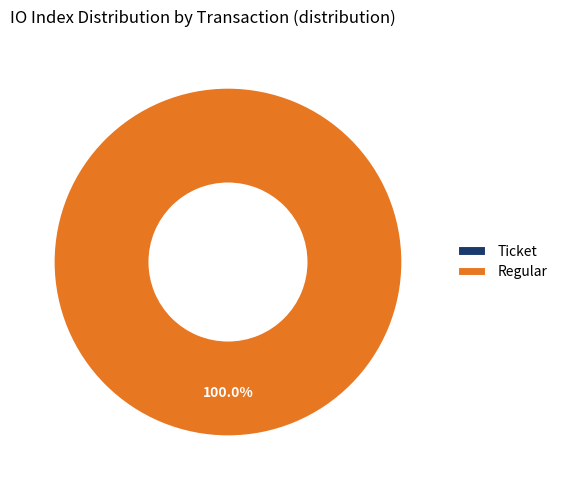

To the nearest percent, what is the average slice percentage?

50%